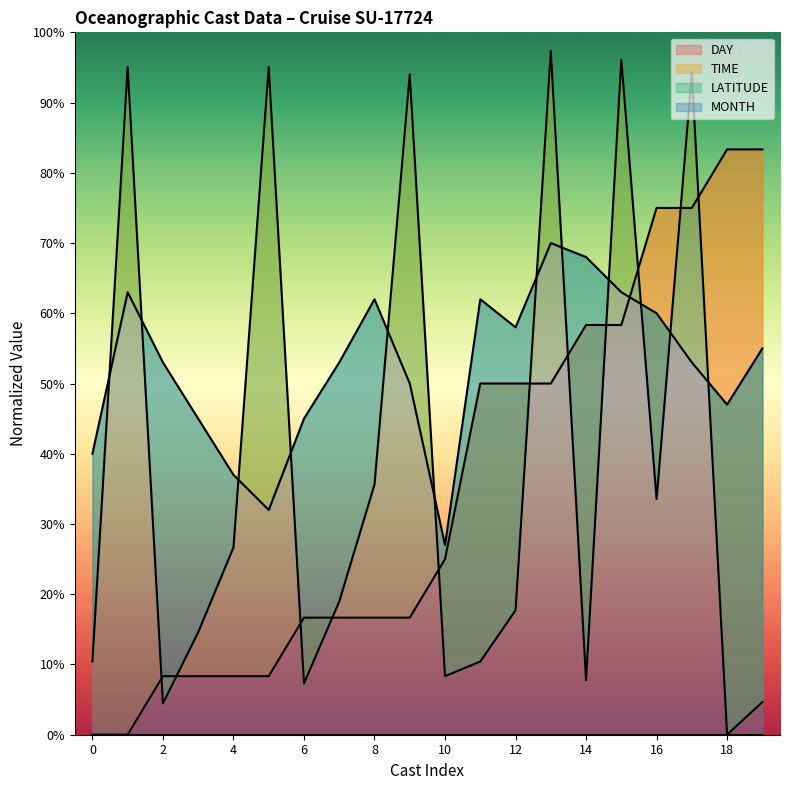

What is the average value of the LATITUDE series?

52.2